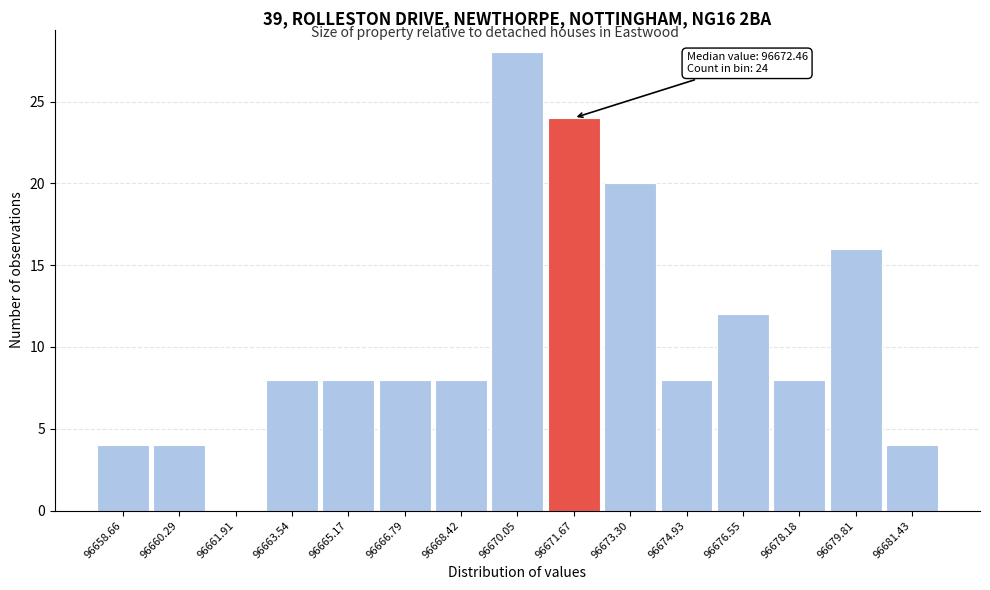

Reading left to right, transcribe all the data shown in this chart.

96658.66=4	96660.29=4	96661.91=0	96663.54=8	96665.17=8	96666.79=8	96668.42=8	96670.05=28	96671.67=24	96673.30=20	96674.93=8	96676.55=12	96678.18=8	96679.81=16	96681.43=4